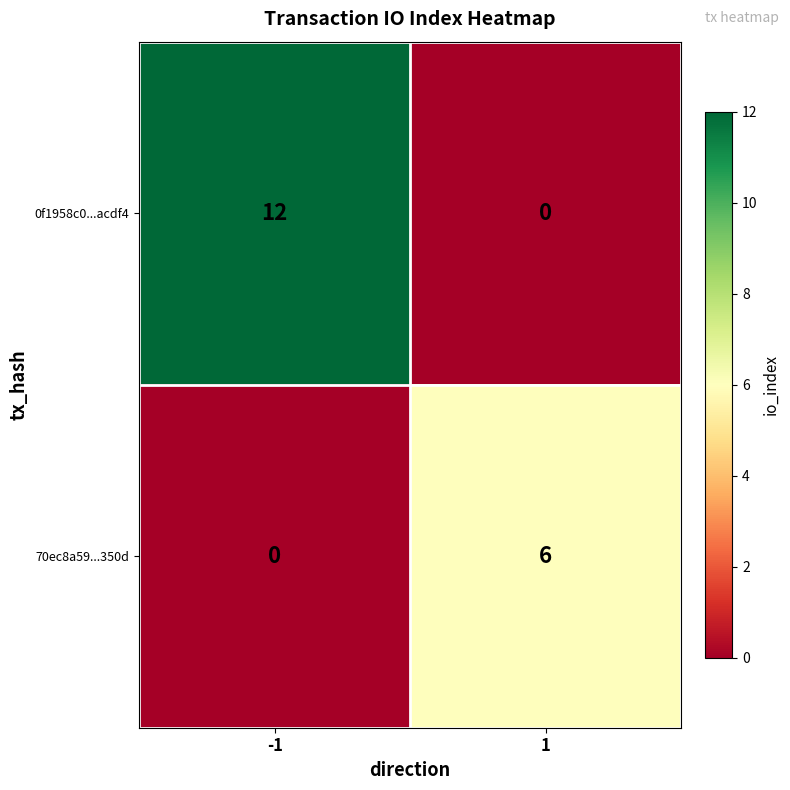

Which category has the highest value across all series?

-1